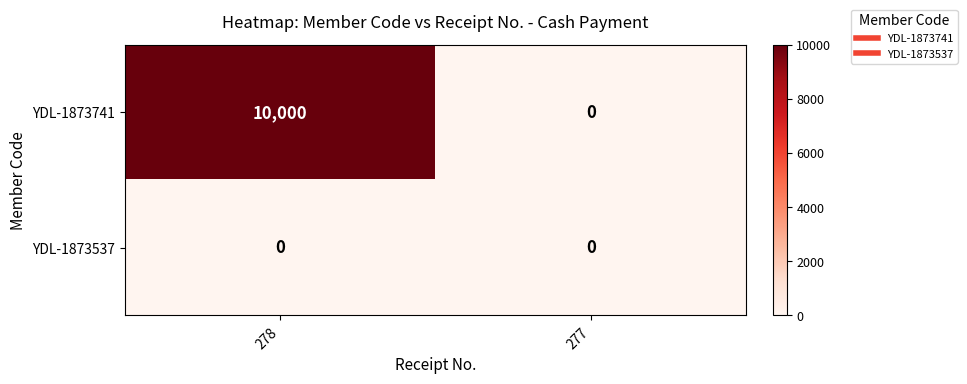

True or false: YDL-1873537 has a value of 0 at 277.

True